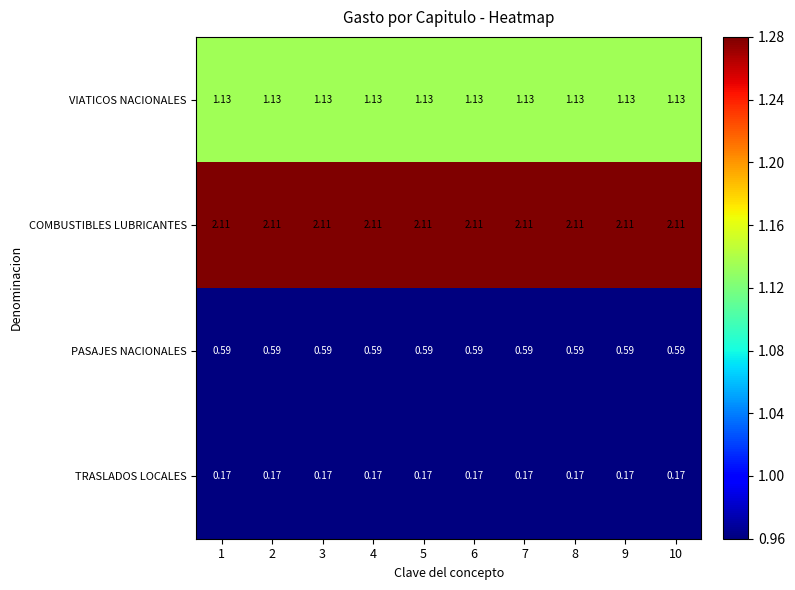

At 3, list the series in order from largest to smallest.

COMBUSTIBLES LUBRICANTES, VIATICOS NACIONALES, PASAJES NACIONALES, TRASLADOS LOCALES